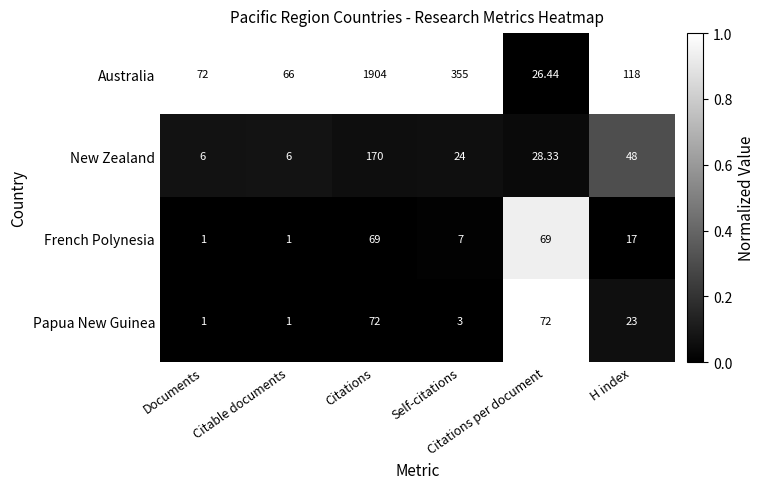

Which series has the widest spread of values?

Australia